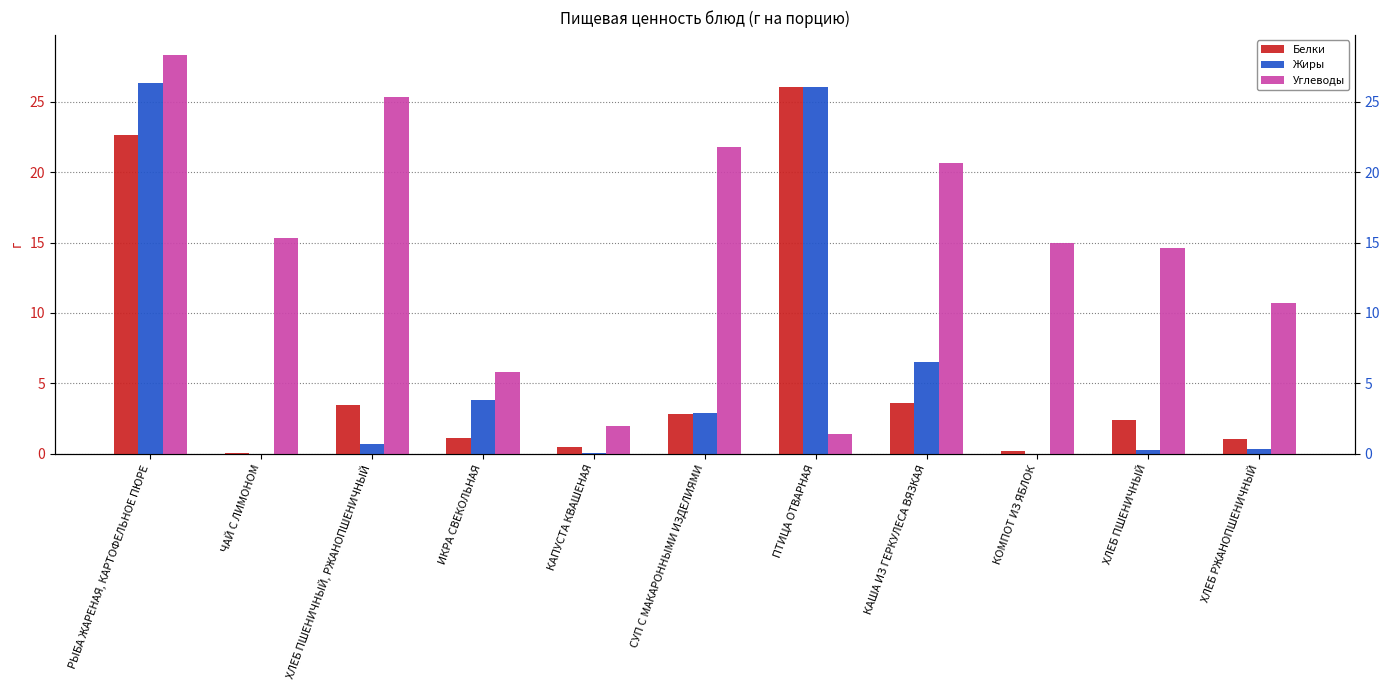

The value of Углеводы at ХЛЕБ ПШЕНИЧНЫЙ, РЖАНОПШЕНИЧНЫЙ is 25.3. True or false?

True